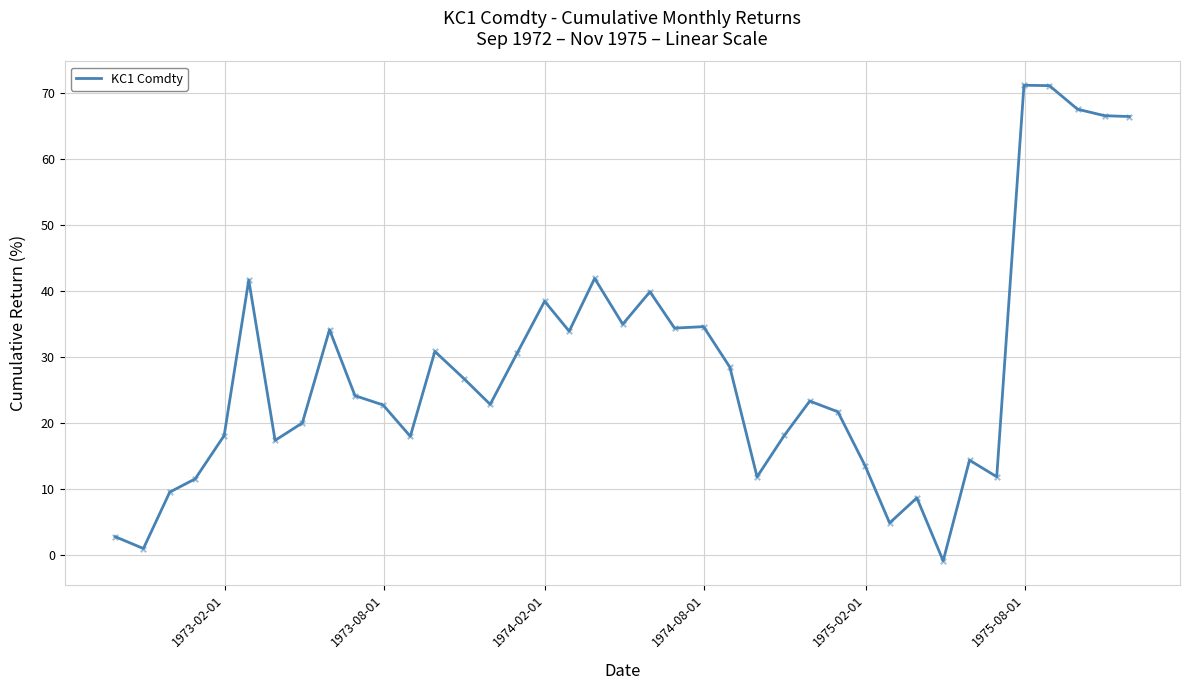

What is the difference between the maximum and minimum values?

72.1